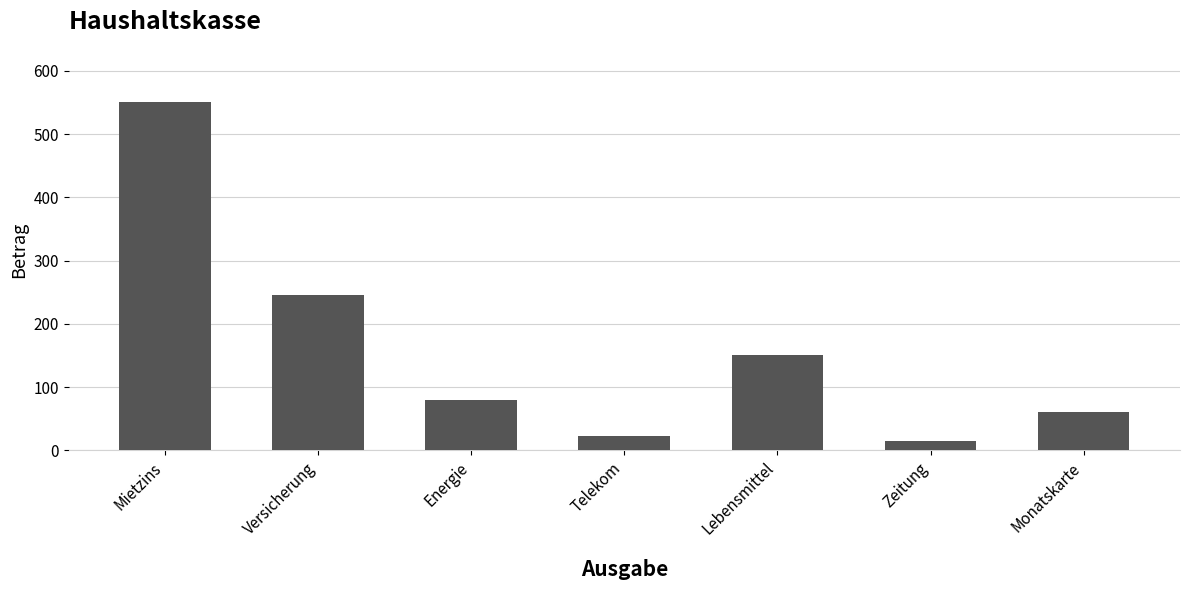

How many distinct data groups are displayed?

1